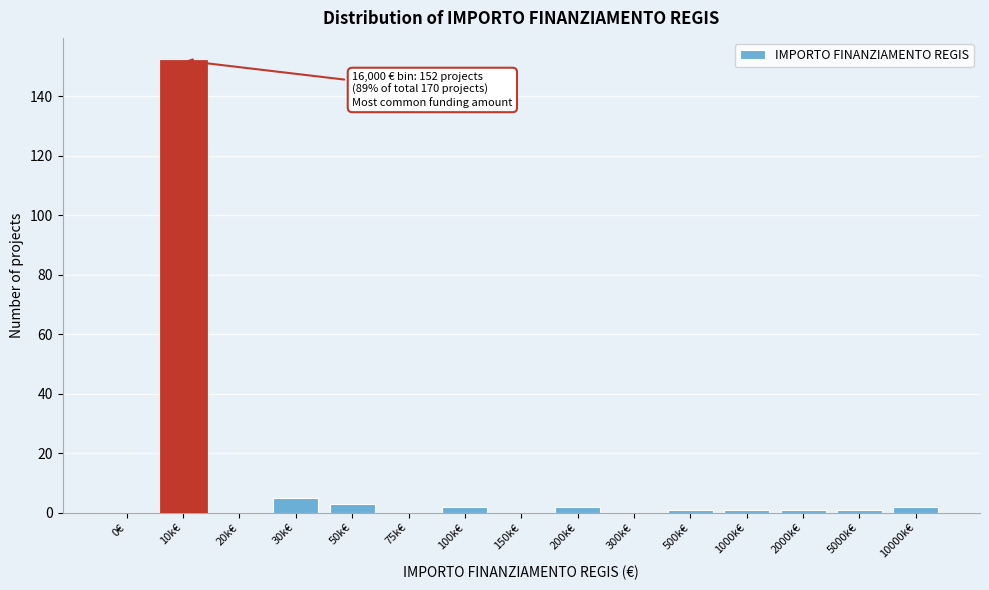

The chart shows a value of 1 at 5000k€. True or false?

True